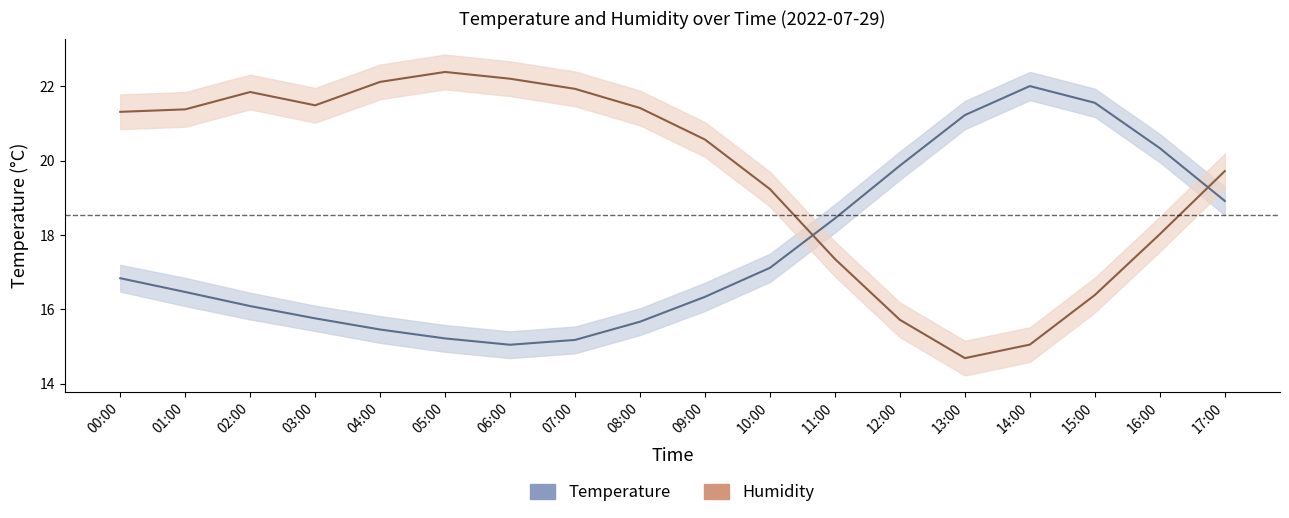

True or false: Humidity and Temperature intersect in this chart.

True